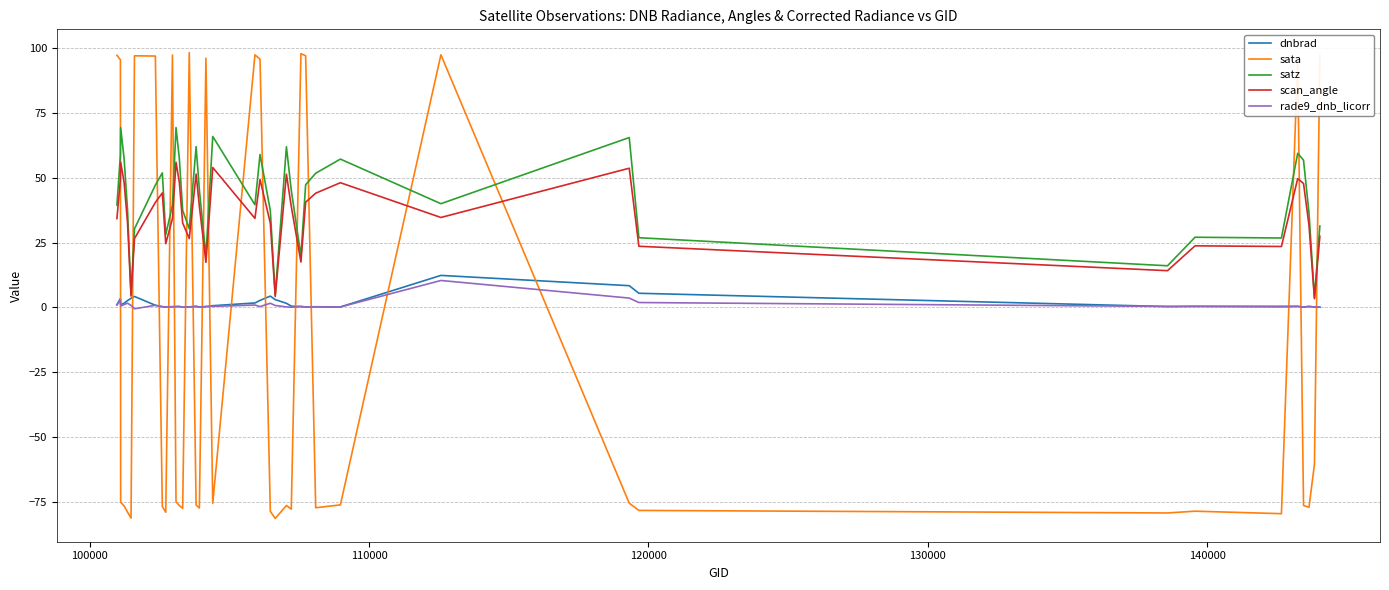

What is the minimum value shown in the chart?

-81.3